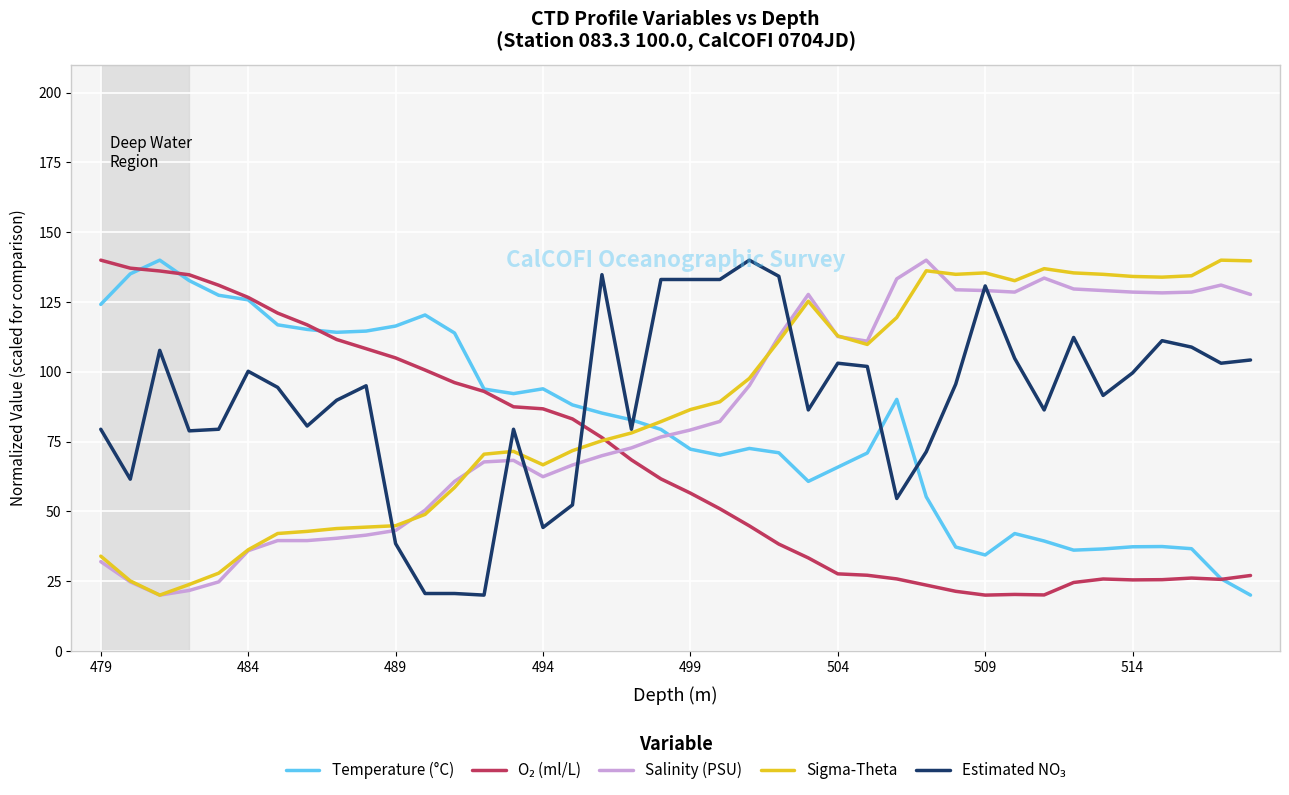

How many times do Temperature (°C) and Sigma-Theta cross each other?

1